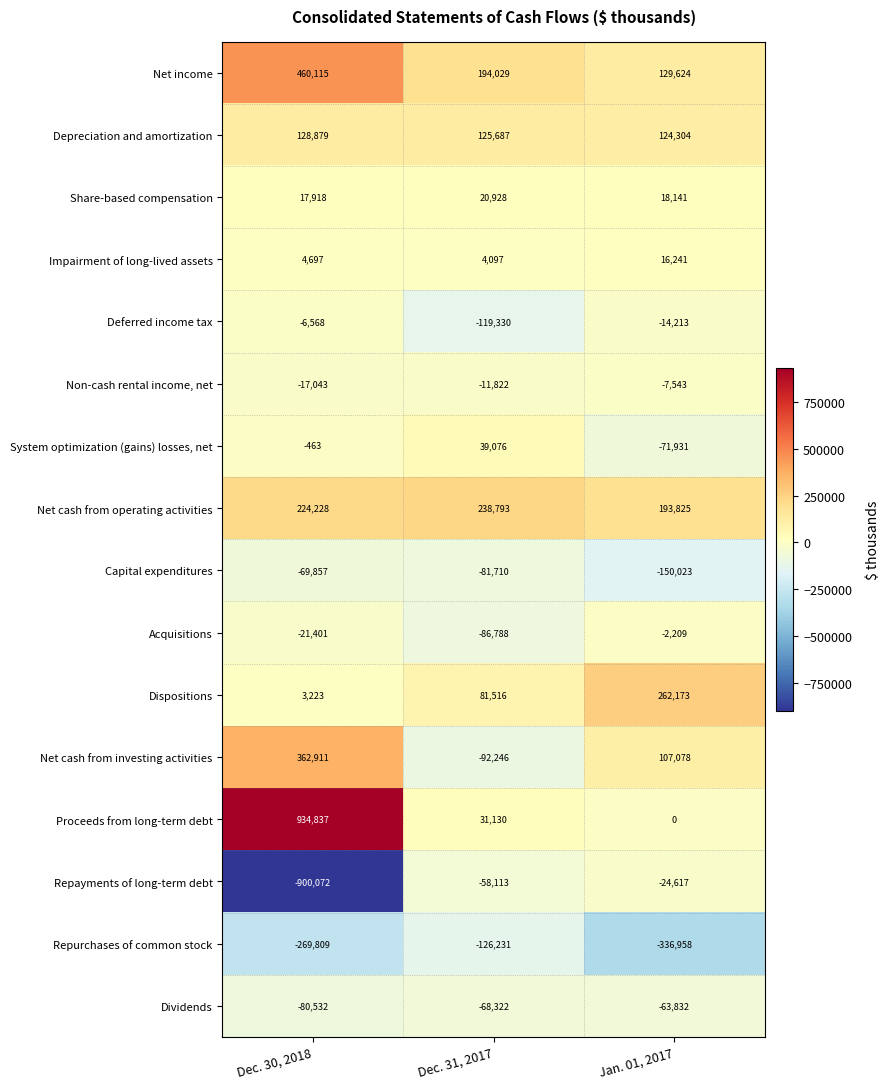

What is the sum of the Net cash from operating activities values at Dec. 30, 2018 and Jan. 01, 2017?

418053